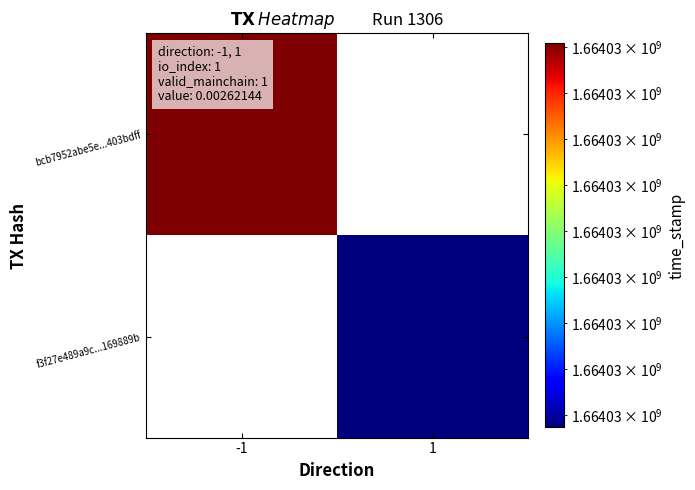

True or false: f3f27e489a9c04ff8b186e613fbc9726169889b has a value of 1.0 at io_index.

True